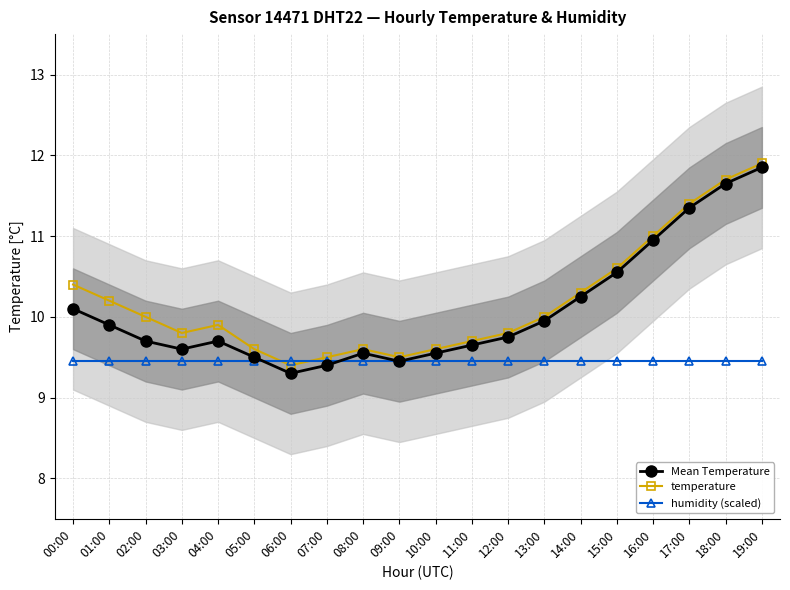

Where is humidity (scaled) nearest to the value 9?

00:00